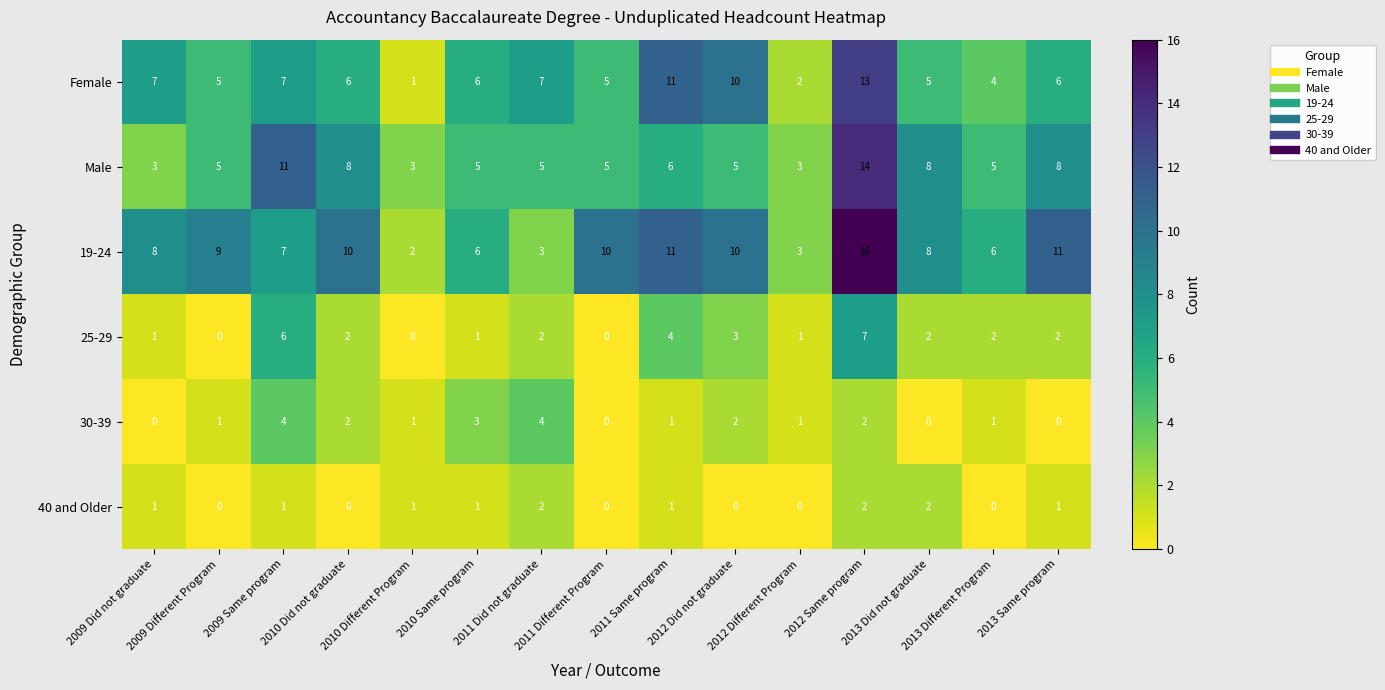

At 2013 Different Program, list the series in order from smallest to largest.

40 and Older, 30-39, 25-29, Female, Male, 19-24